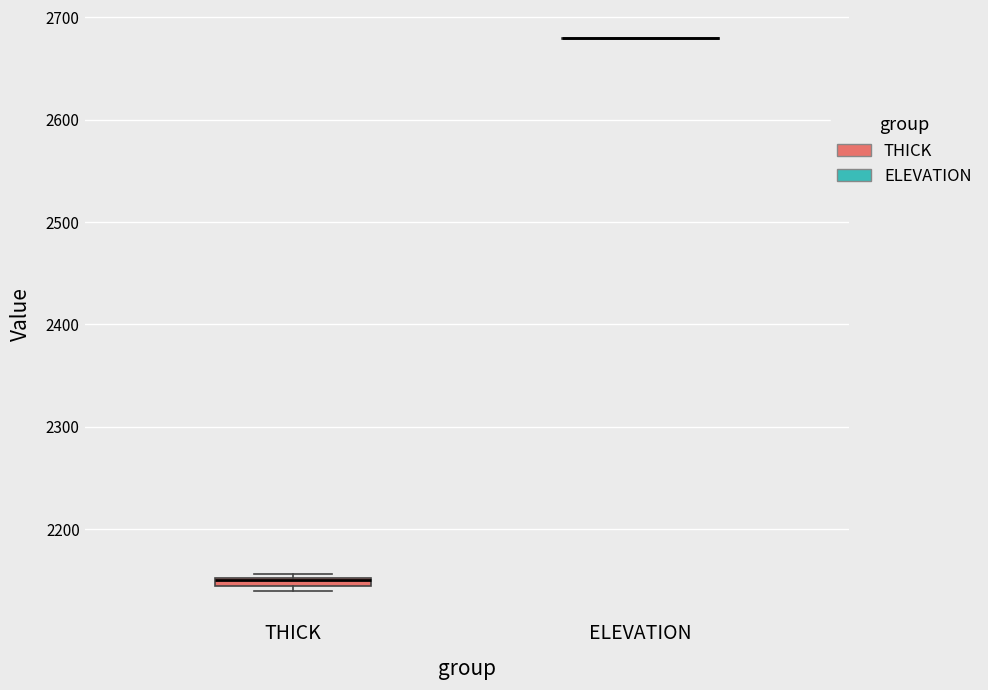

Where is the lower edge of the box for THICK on the y-axis? The values are not printed on the chart, so give them approximately, as read against the axis.

2140